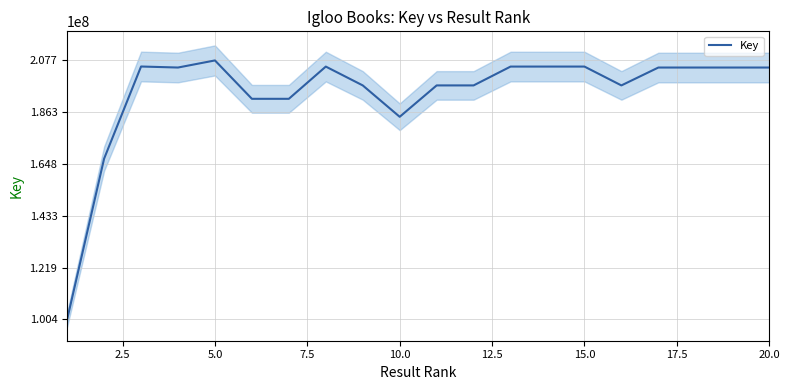

The value of Key at 5.0 is 368696284. True or false?

False